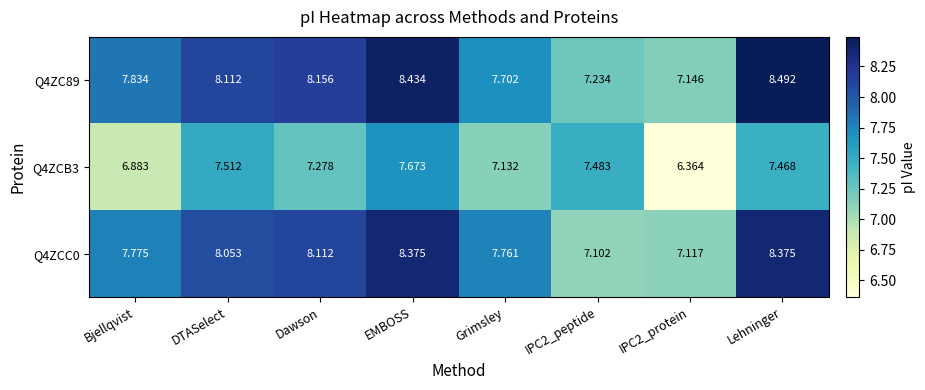

At which label does Q4ZCB3 reach its peak?

EMBOSS